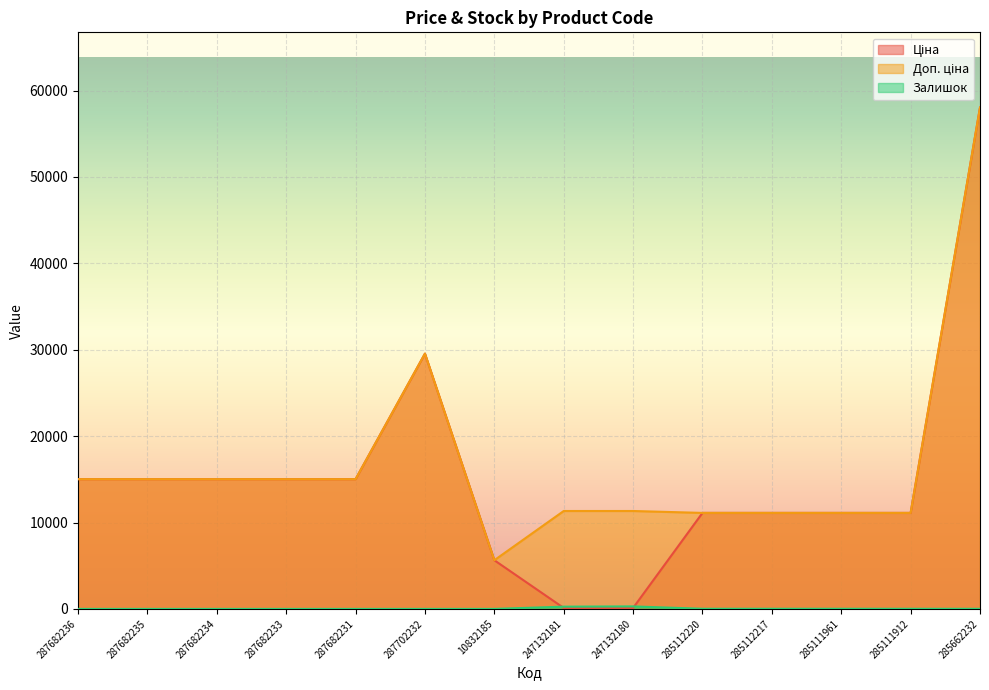

True or false: Доп. ціна and Ціна cross at least once.

False